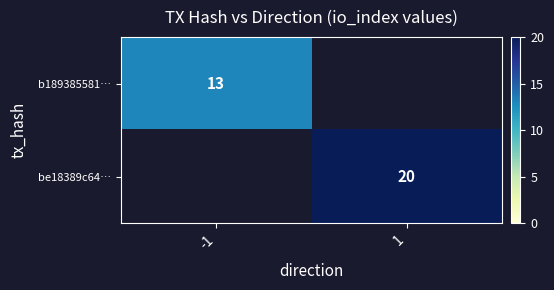

The value of be18389c64… at 1 is 20. True or false?

True